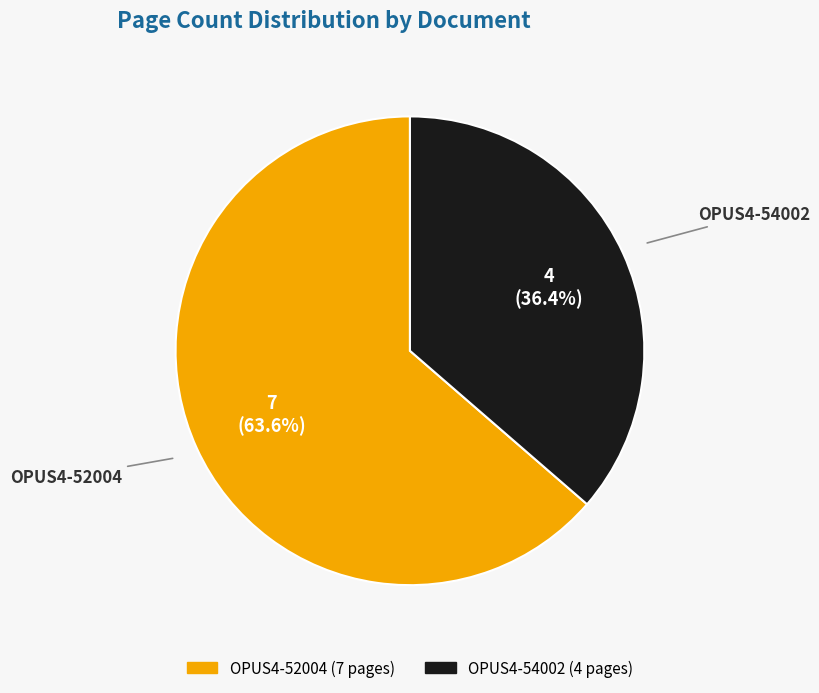

To the nearest percent, what portion does OPUS4-54002 represent?

36%